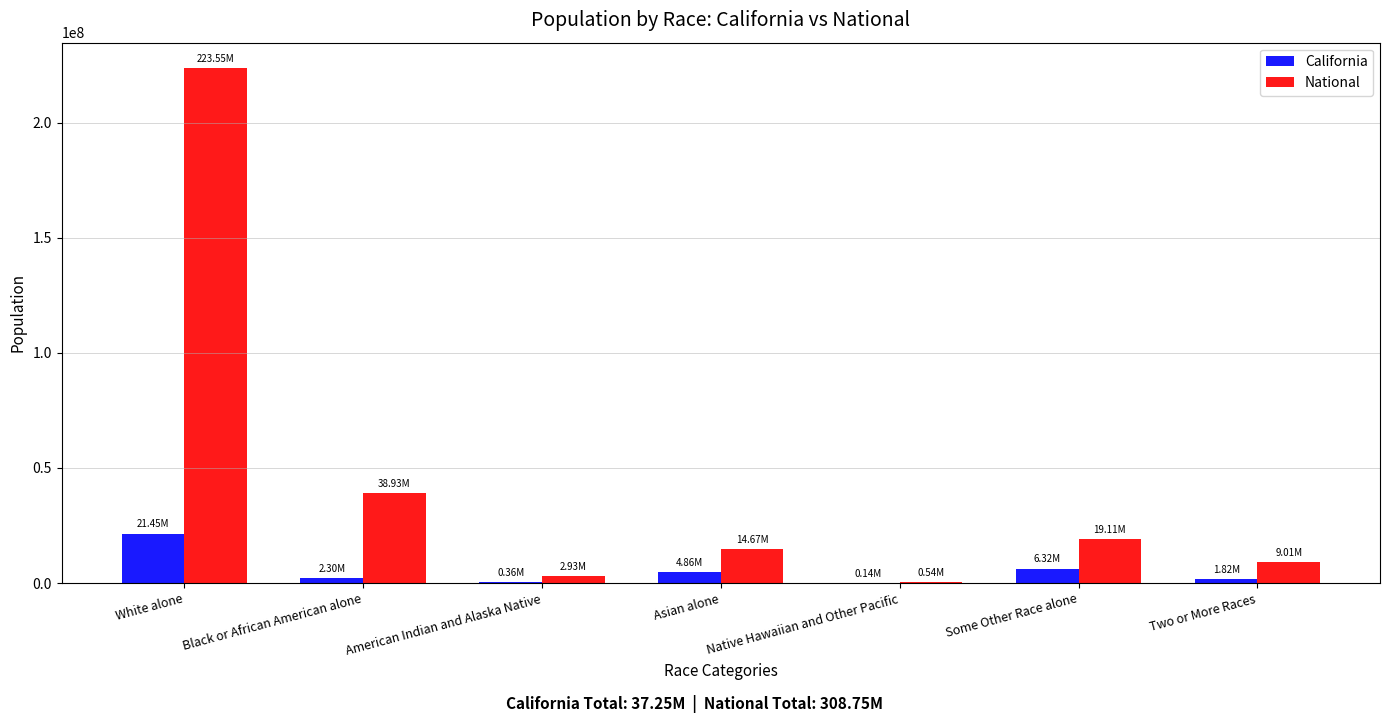

How many groups of bars are there?

7